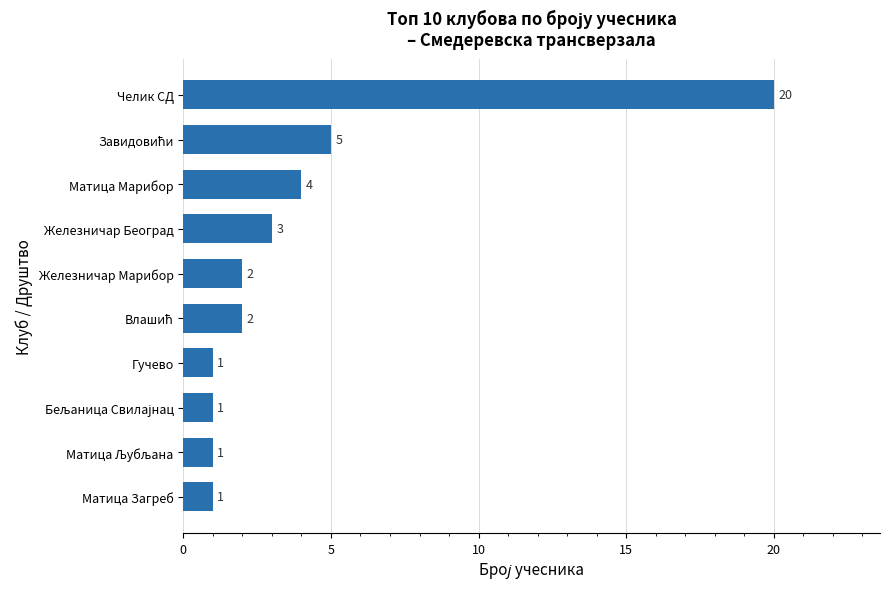

What is the difference between the maximum and minimum values?

19